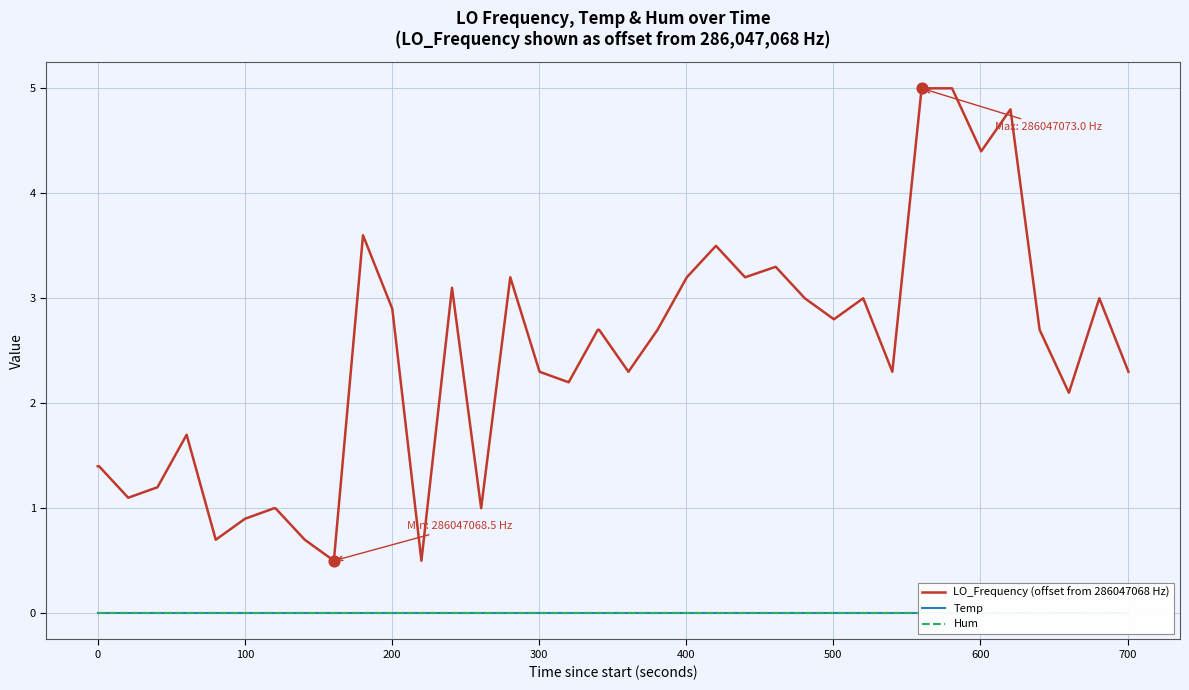

What are all the series names shown in the legend?

LO_Frequency (offset from 286047068 Hz), Temp, Hum